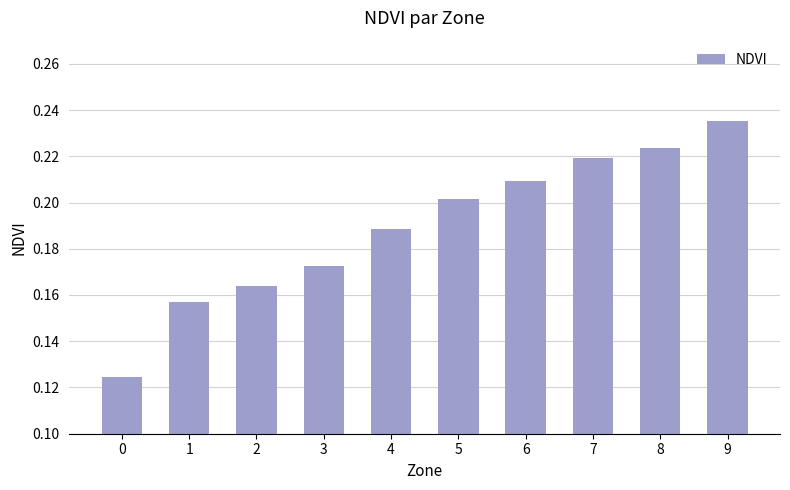

How many bars are there in total?

10